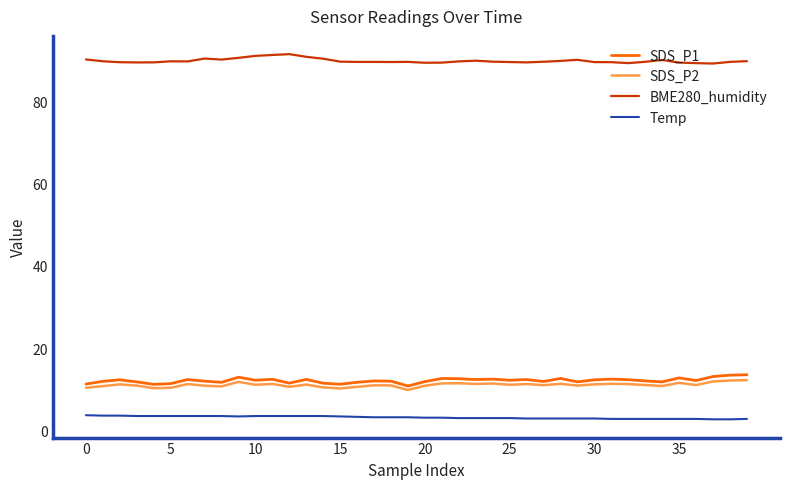

What is the greatest value displayed?

91.4